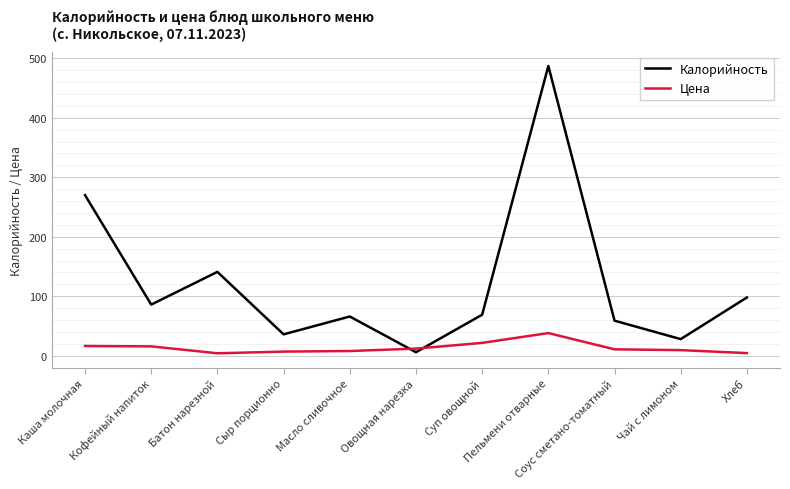

How many lines are shown in the chart?

2